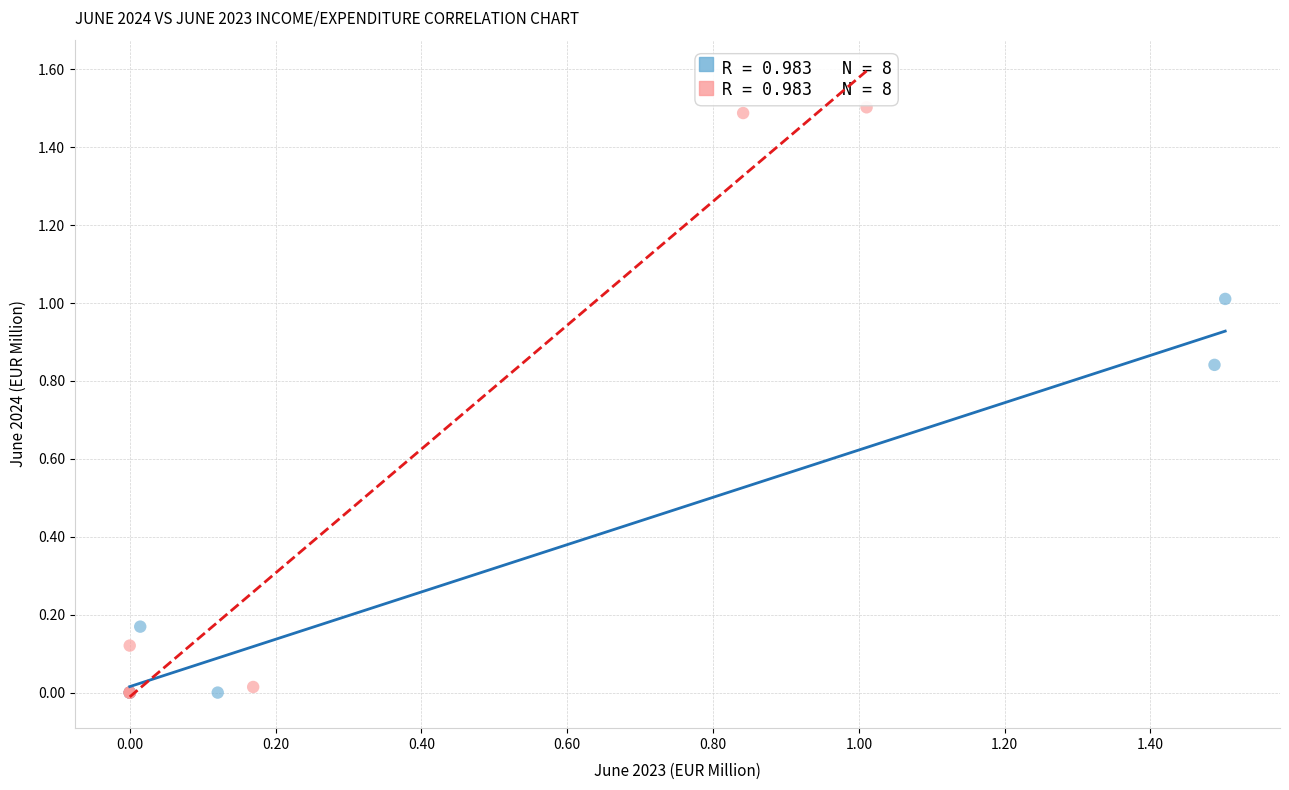

What are all the series names shown in the legend?

June 2024, June 2023